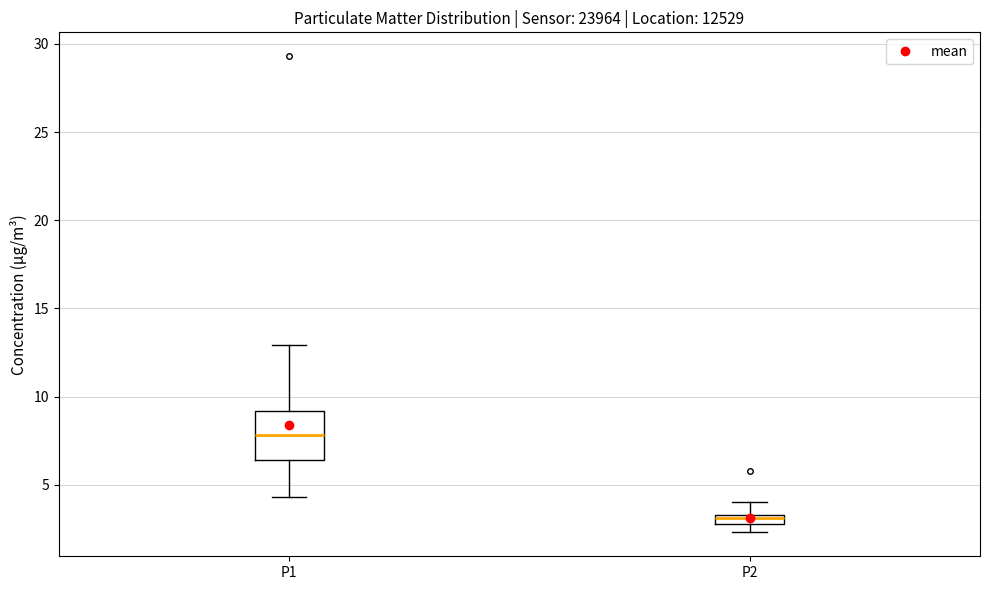

Which box has the highest median line?

P1